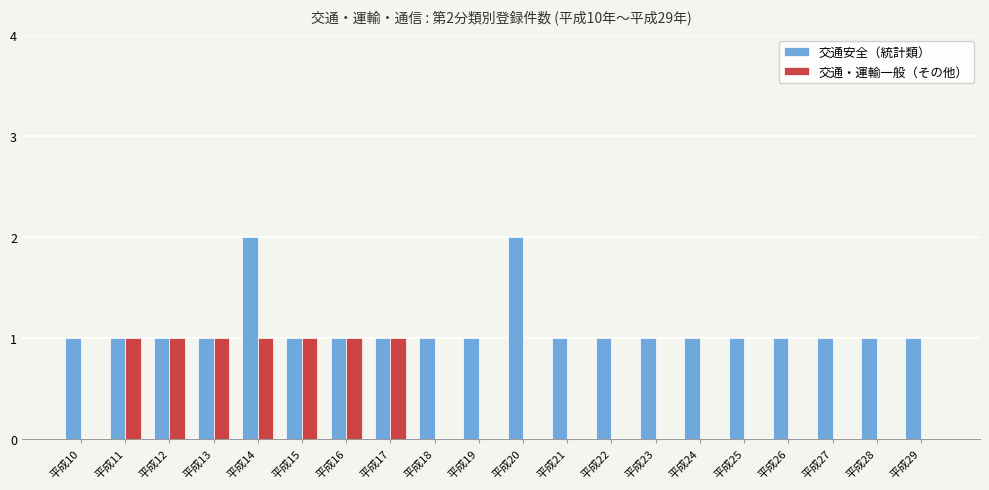

What is the approximate value of 交通安全（統計類） at 平成28?

1